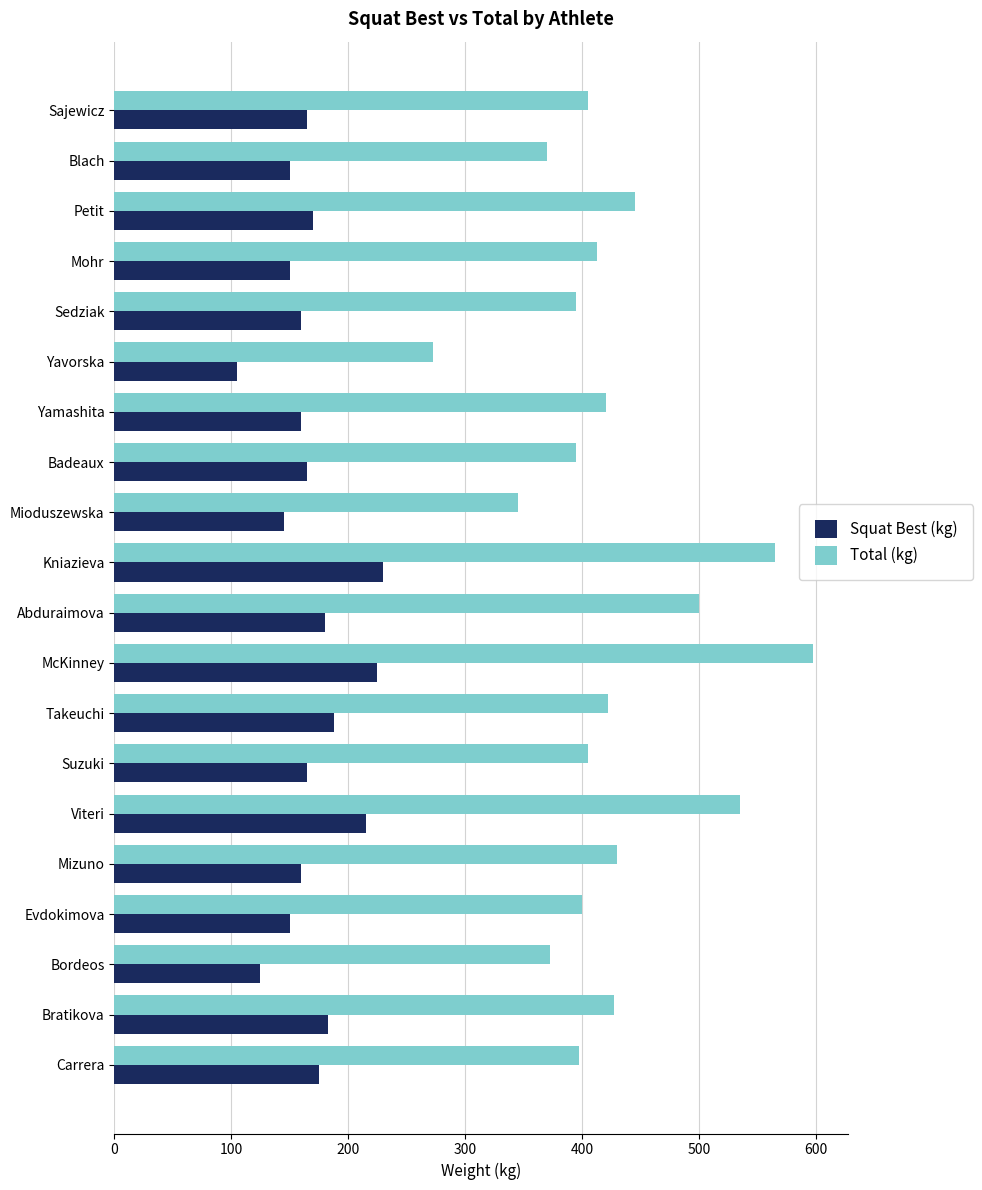

Which category has the lowest value in the Squat Best (kg) series?

Yavorska